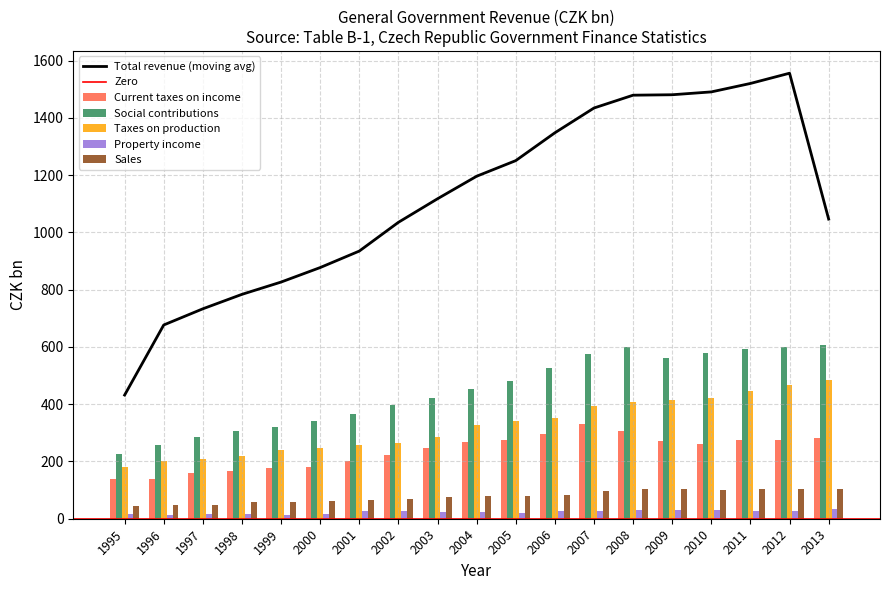

What is the difference between the second highest and minimum values in the Property income series?

19.6